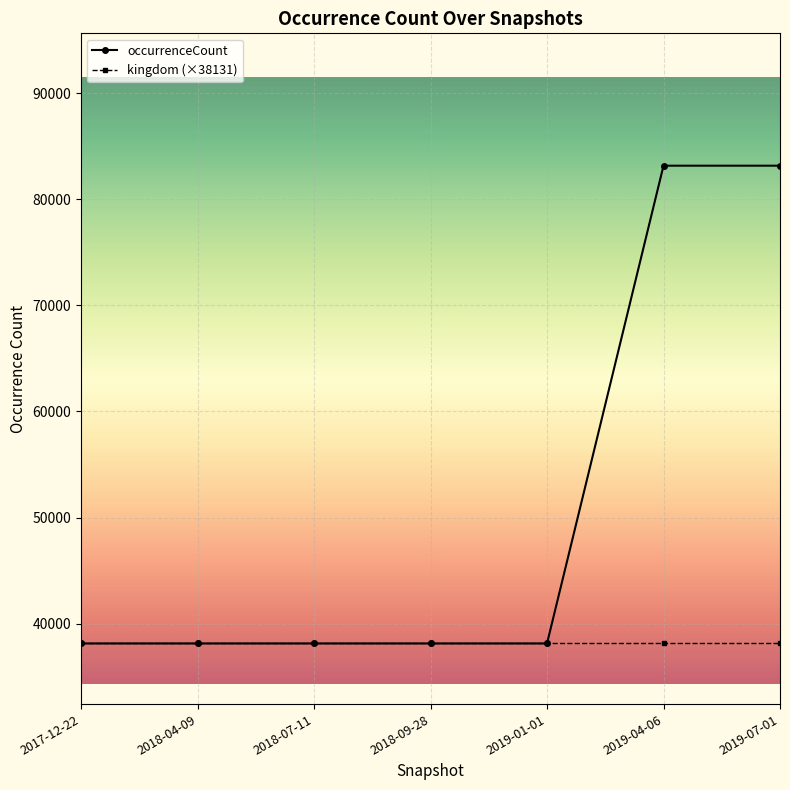

Which series has the largest total across all categories?

occurrenceCount